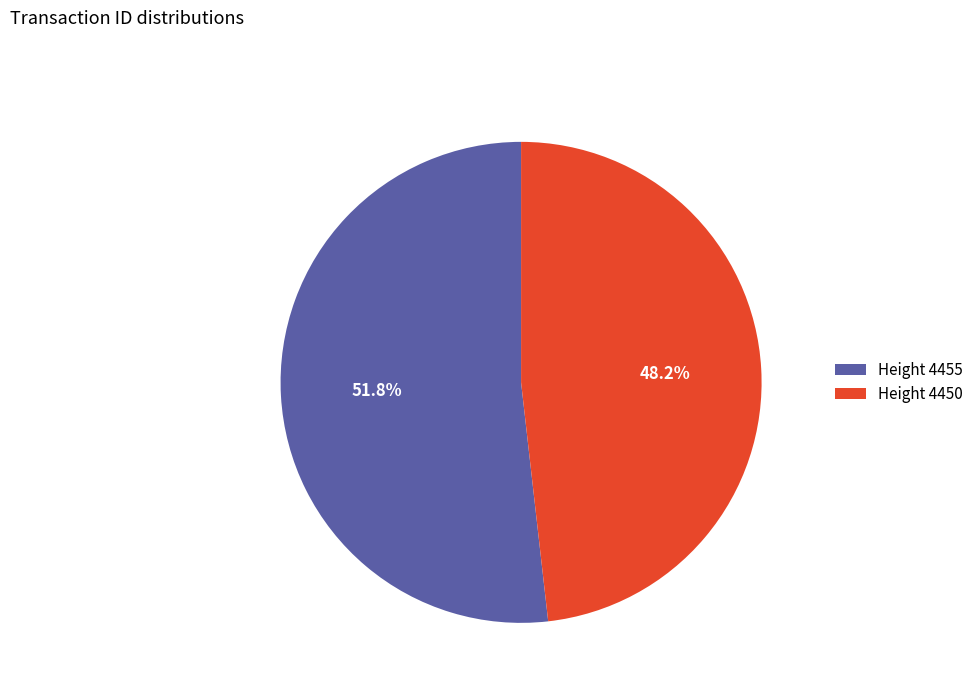

Do Height 4455 and Height 4450 together represent more than half of the pie?

Yes